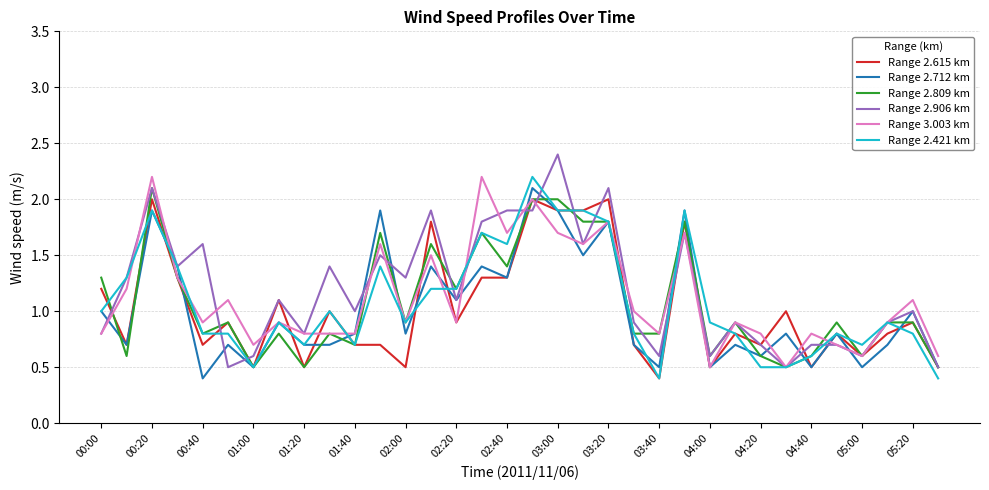

What is the minimum value for Range 2.421 km?

0.4